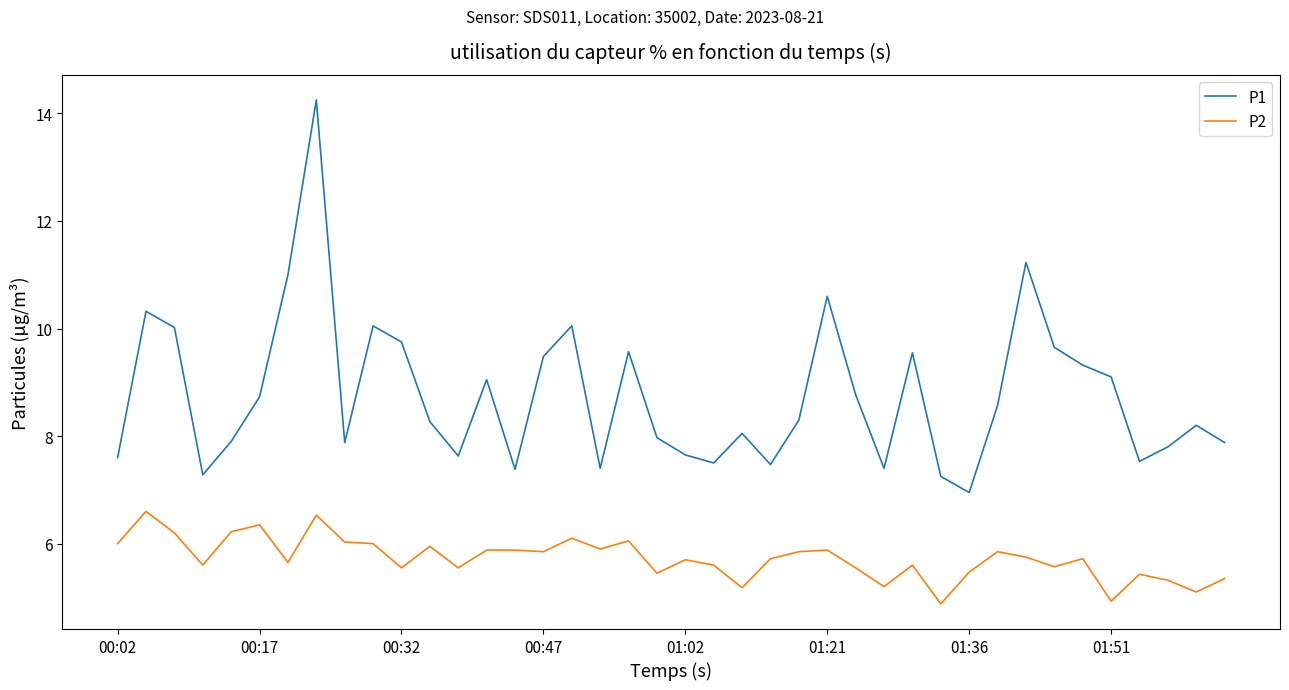

What is the average value of the P2 series?

5.7